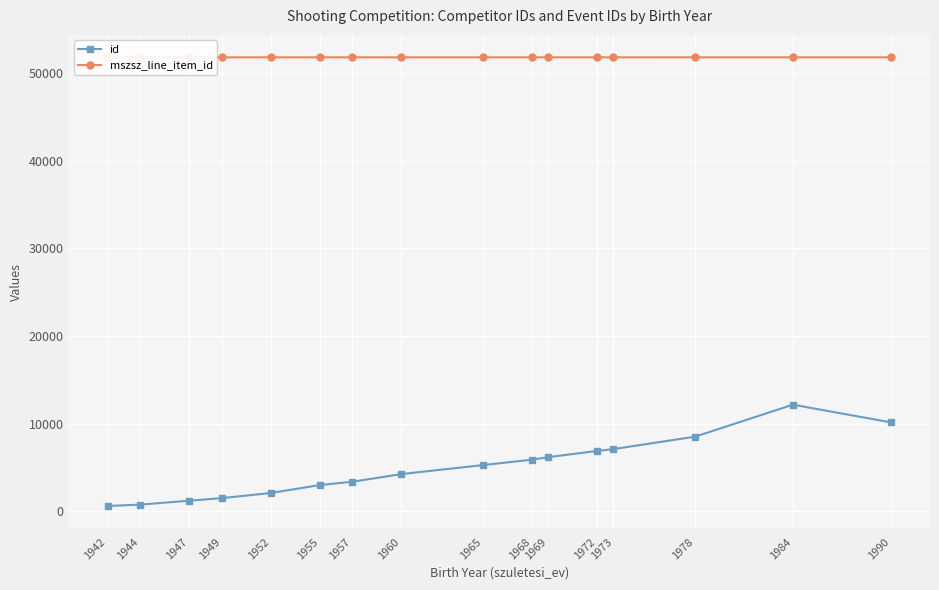

True or false: mszsz_line_item_id and id intersect in this chart.

False